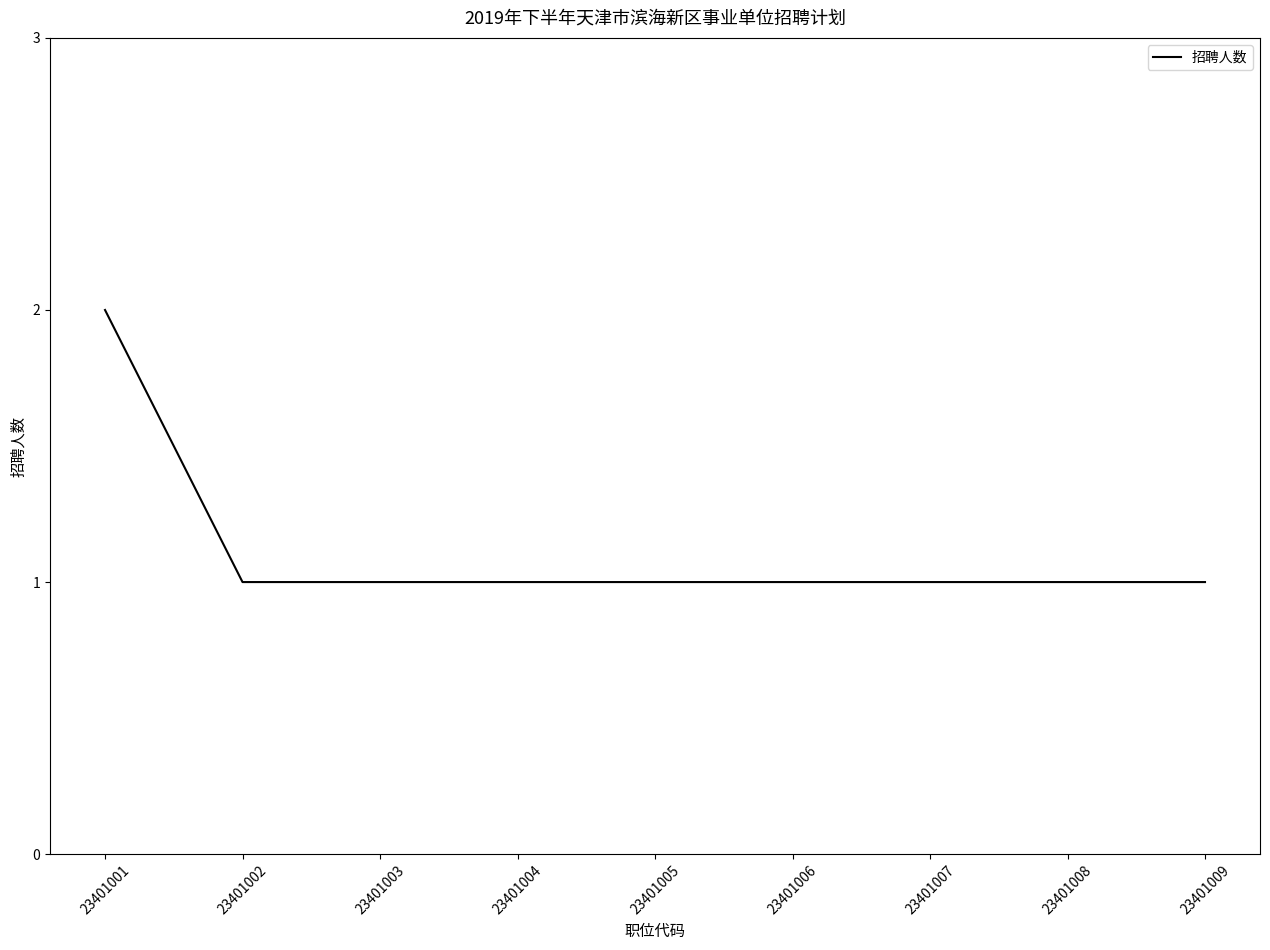

At which category does the chart reach its peak across all series?

23401001